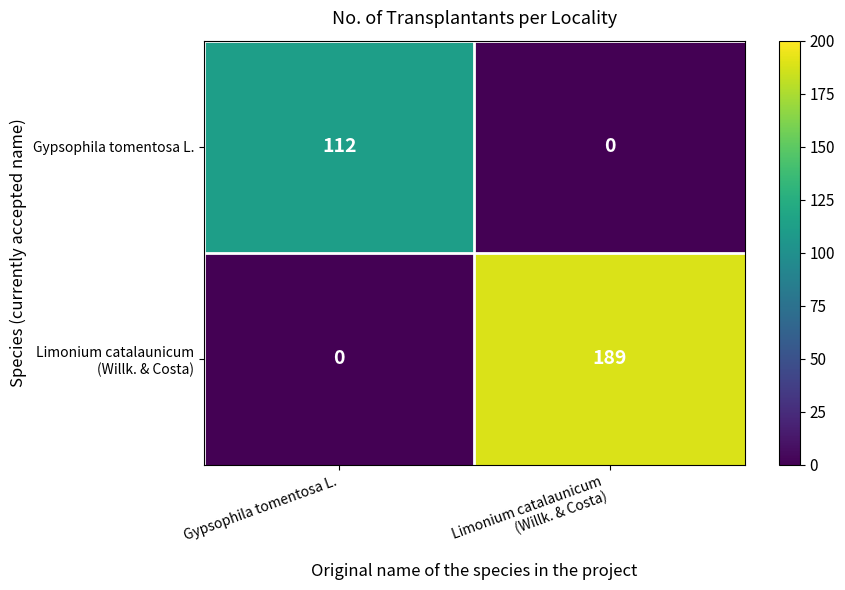

What is the spread (max minus min) of values at Gypsophila tomentosa L.?

112